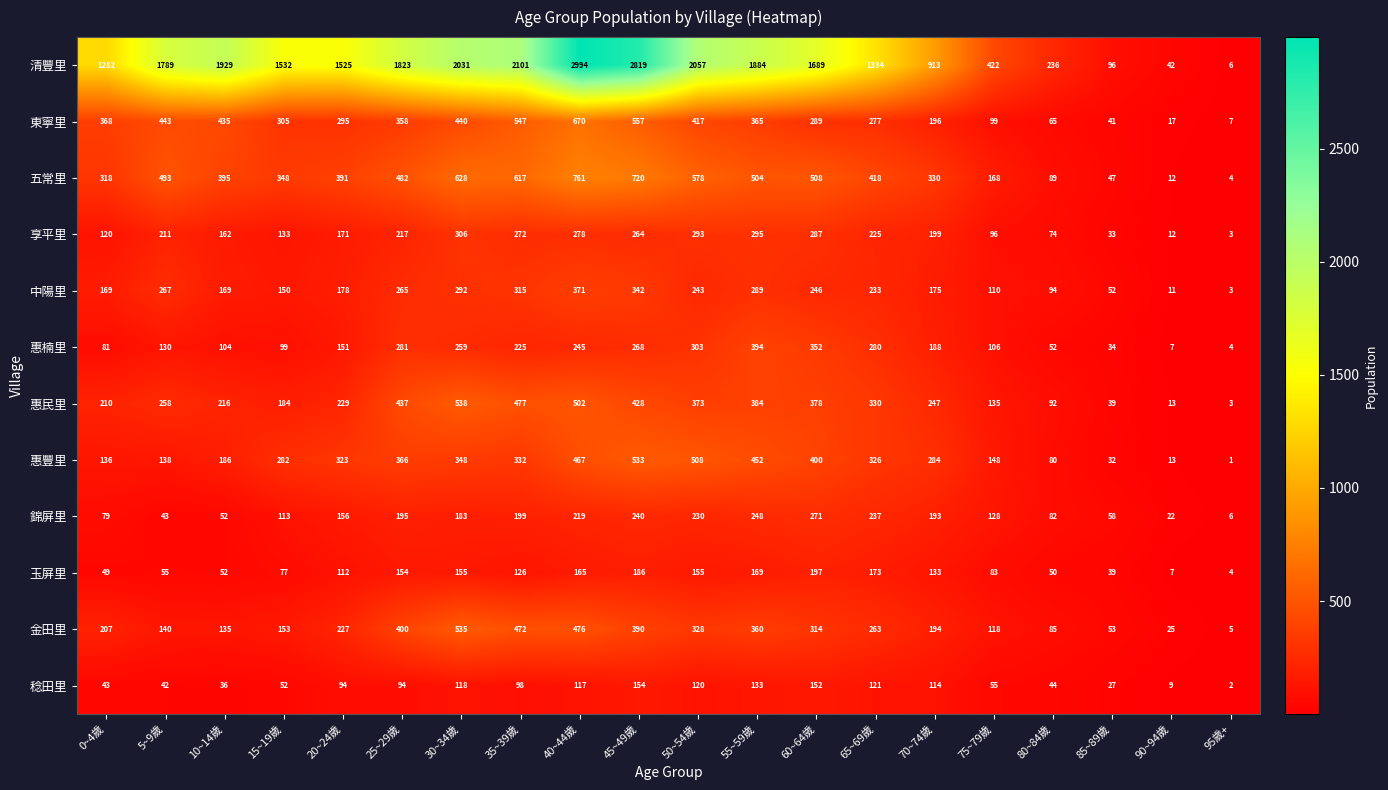

How many series are shown in this chart?

12